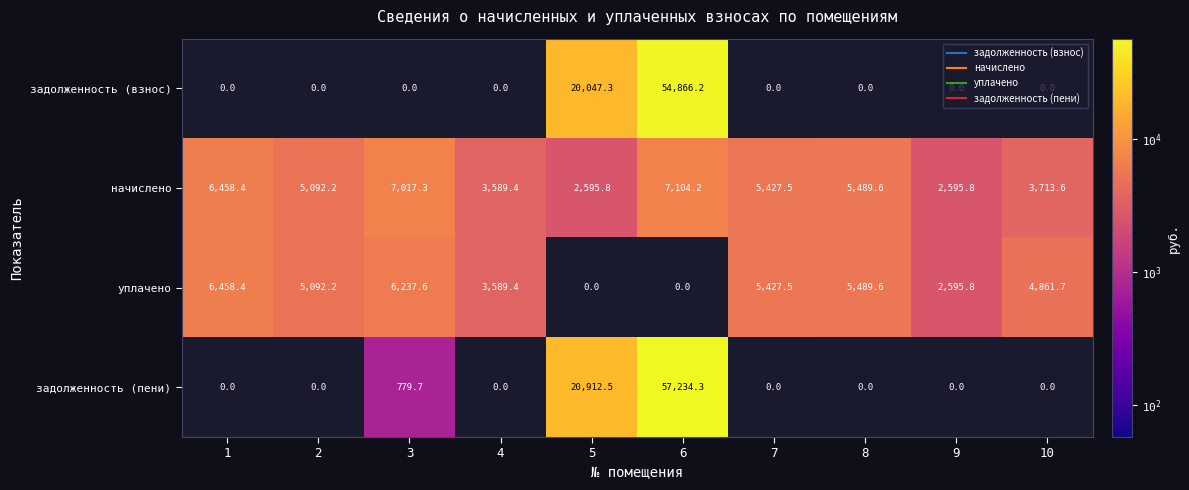

List the series in order of their peak value, lowest first.

уплачено, начислено, задолженность (взнос), задолженность (пени)